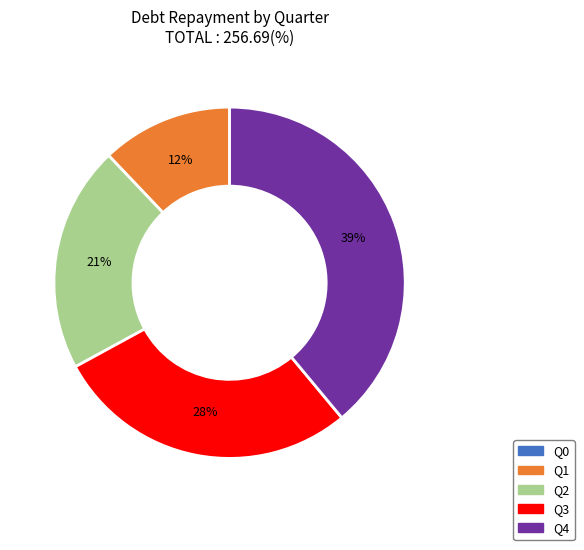

Is it true that Q3 is 38% of the pie?

False